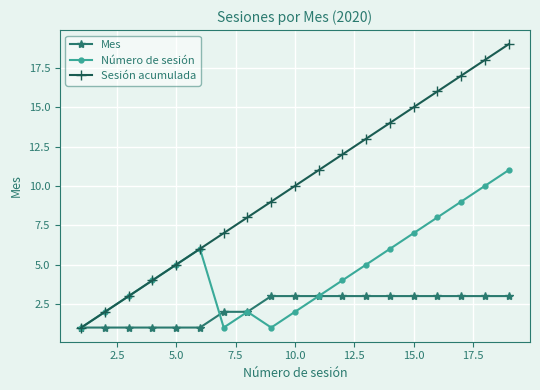

What is the sum of all Número de sesión values?

90